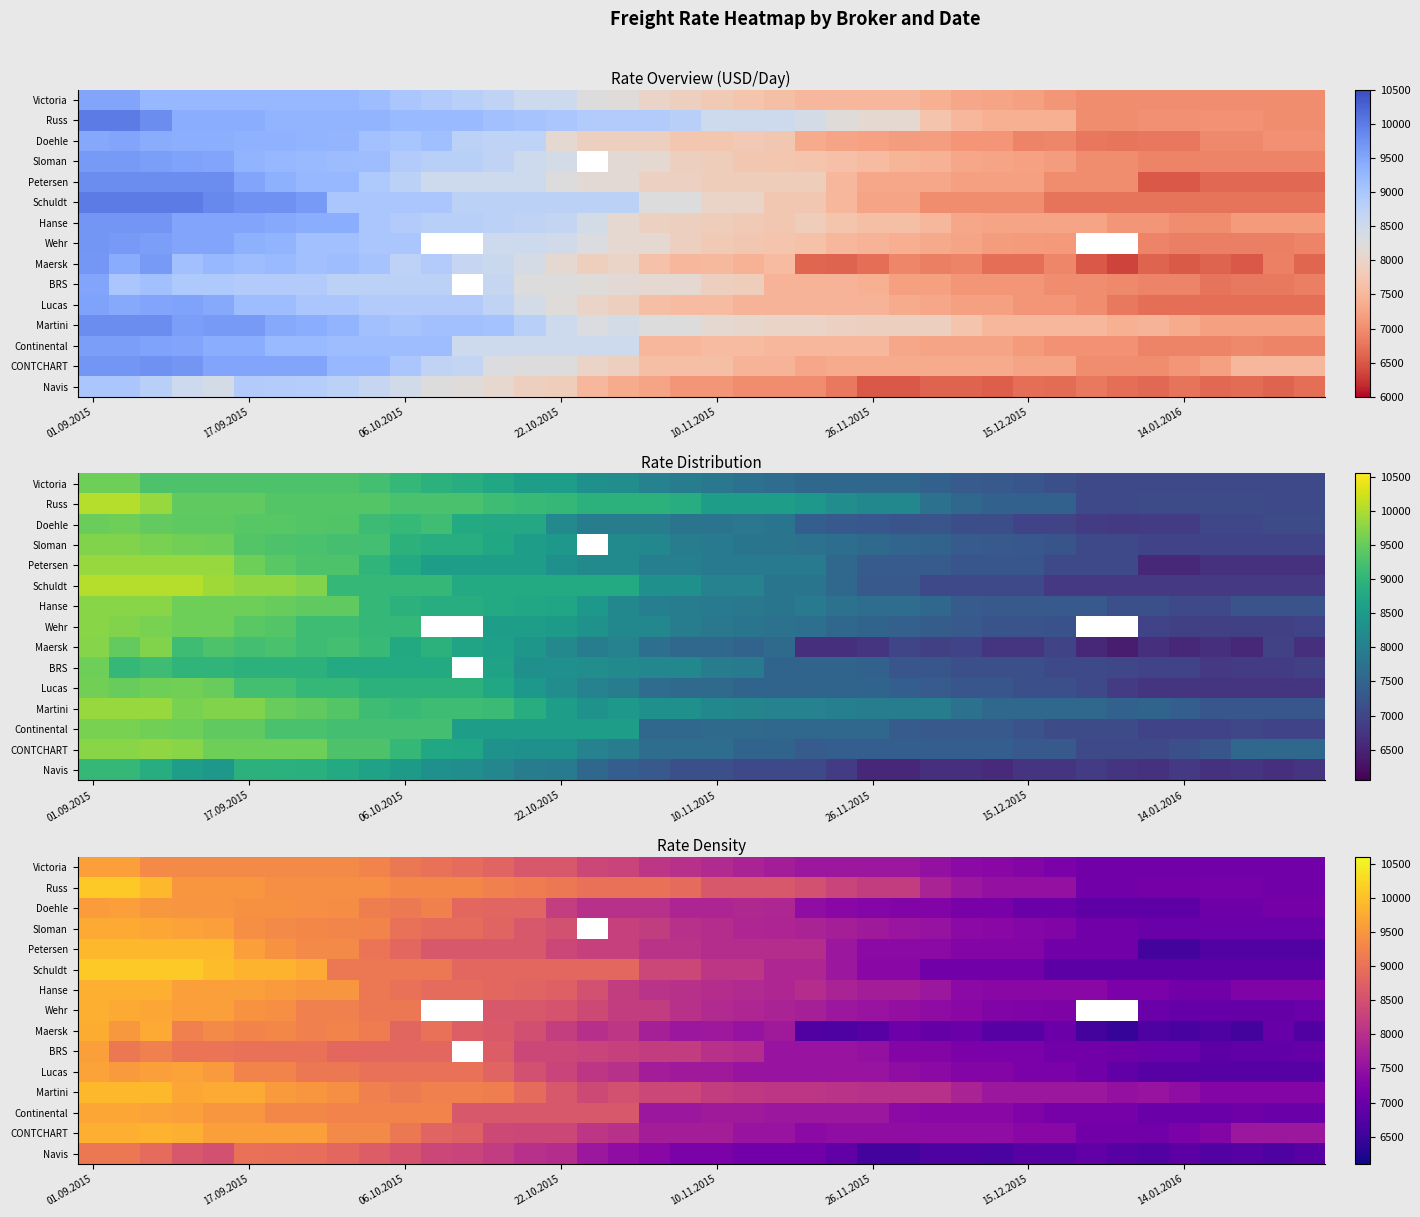

Where is Doehle nearest to the value 8235?

22.10.2015